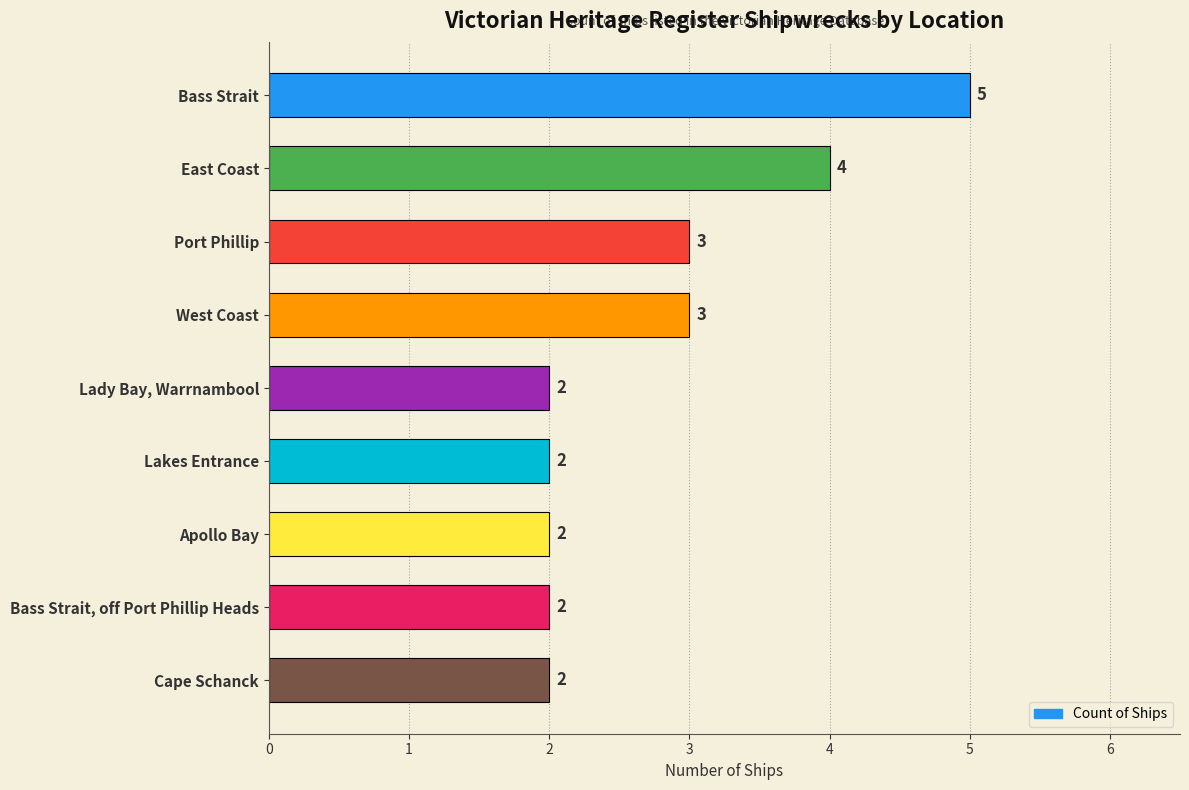

Is it true that the value at Port Phillip is 3?

True